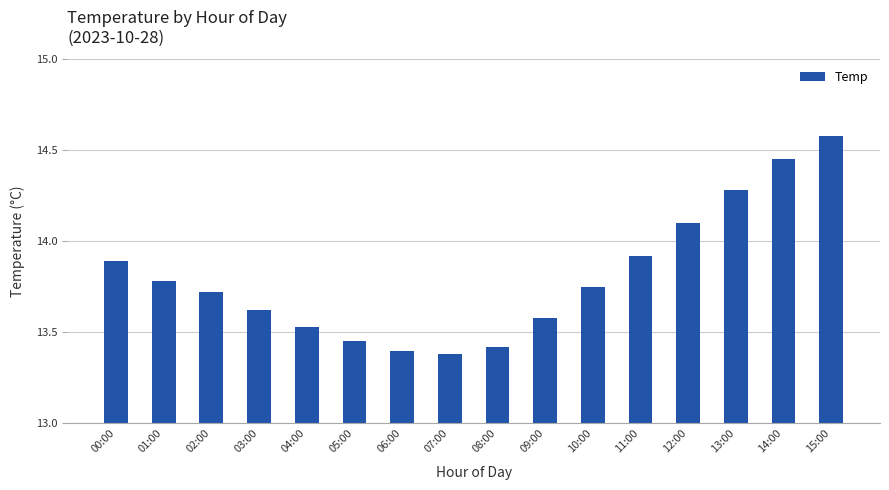

At which category does the chart reach its peak across all series?

15:00